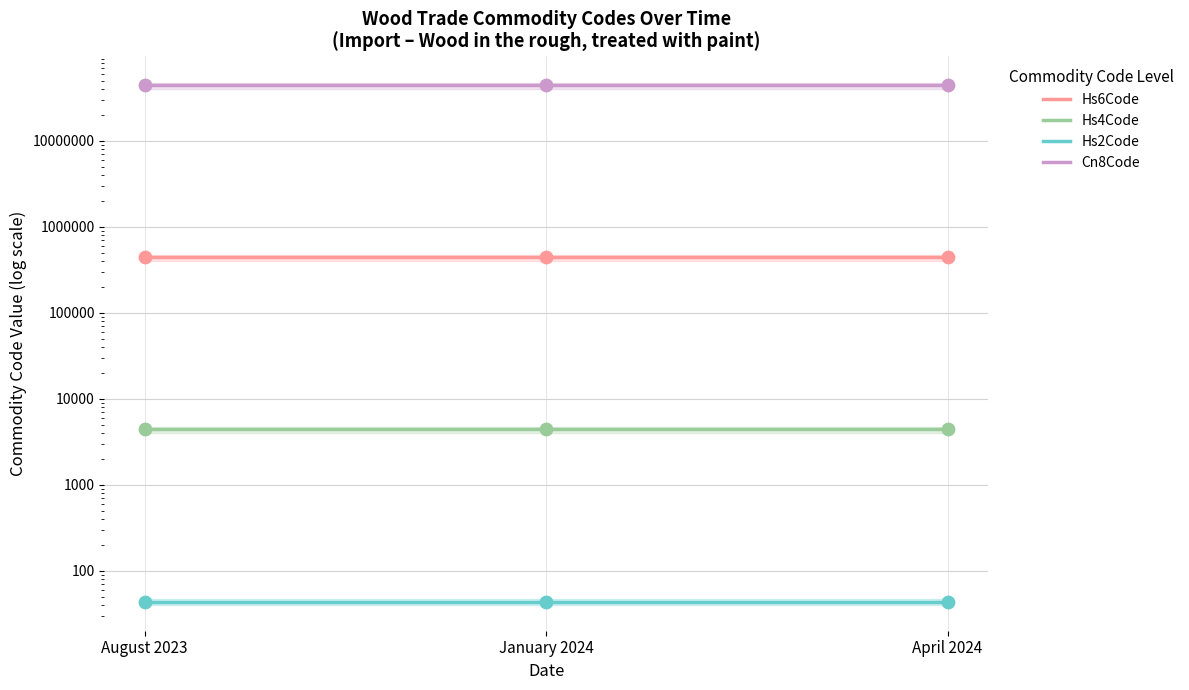

Which series has the widest spread of Y values?

Hs6Code